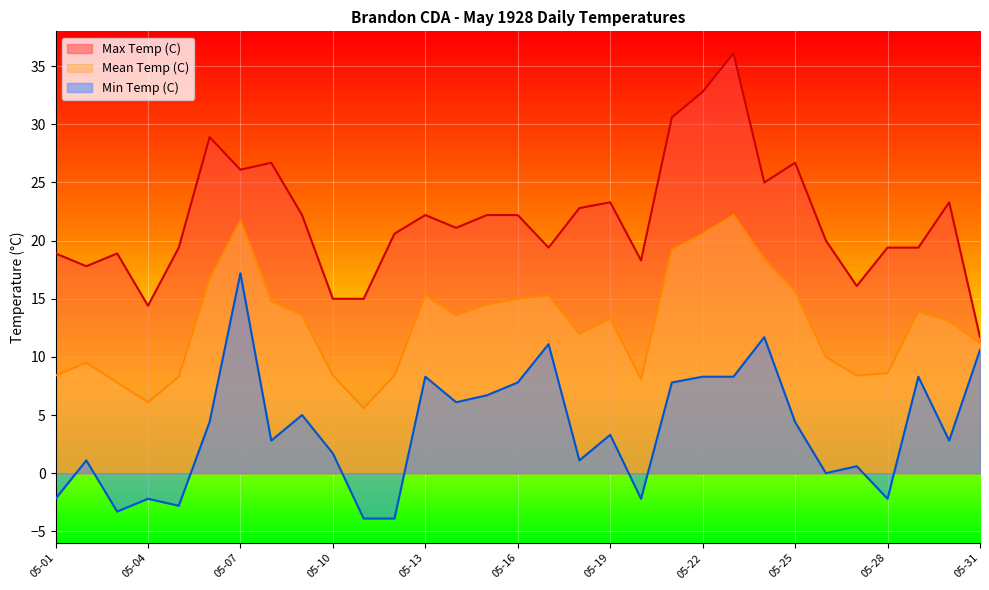

The value of Mean Temp (C) at 05-25 is 15.6. True or false?

True